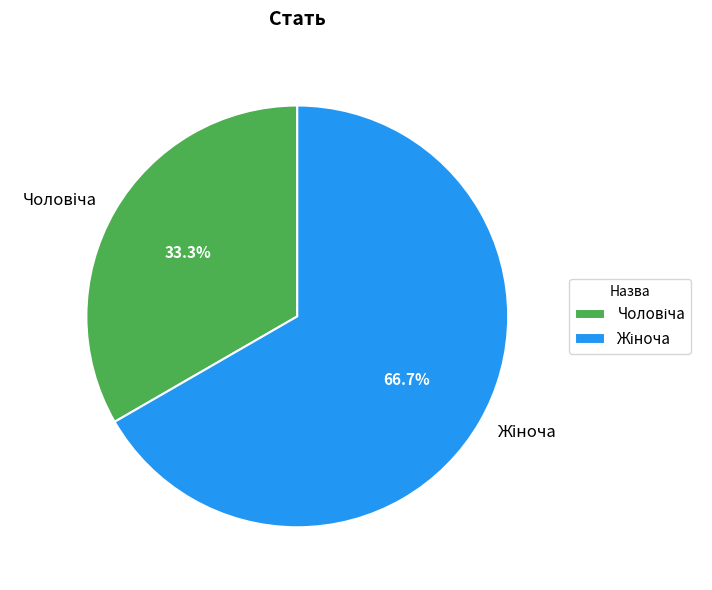

Is there any slice that represents more than half of the pie?

Yes